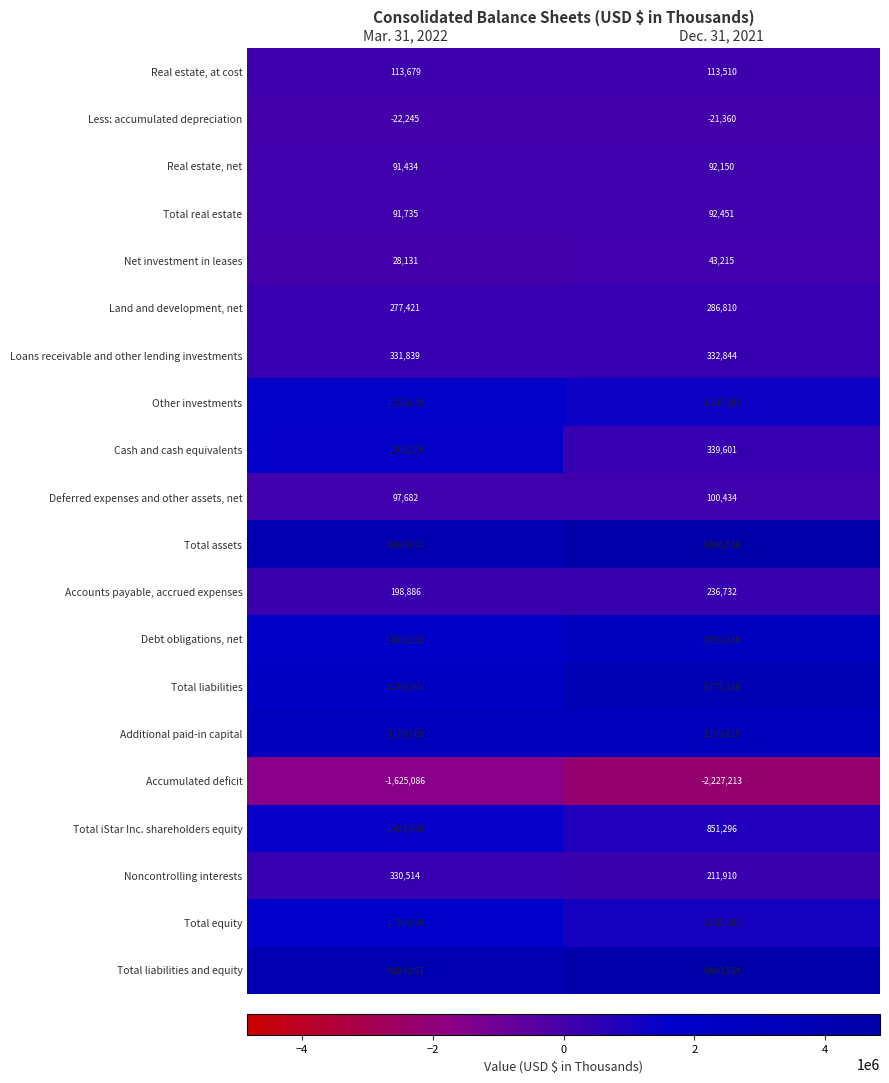

Count the number of categories in the chart.

2